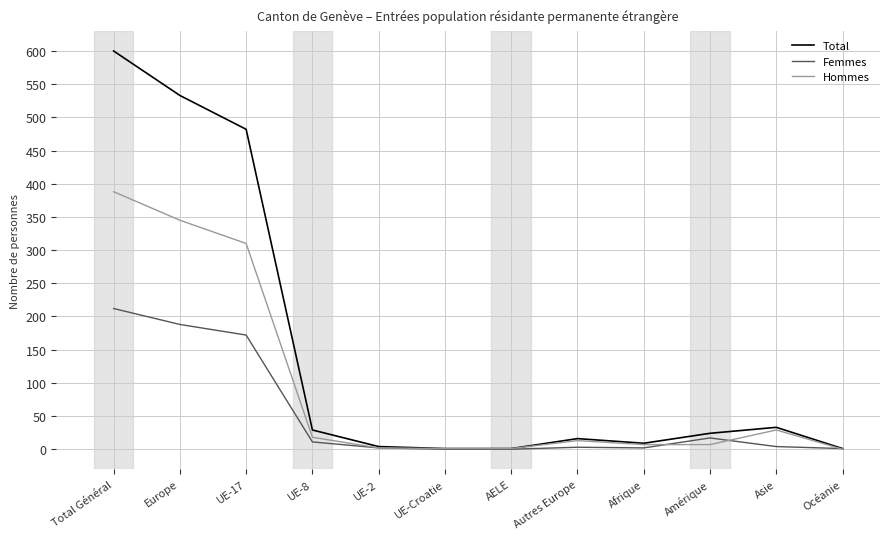

Is the value of Hommes at UE-17 greater than the value of Total at UE-17?

No